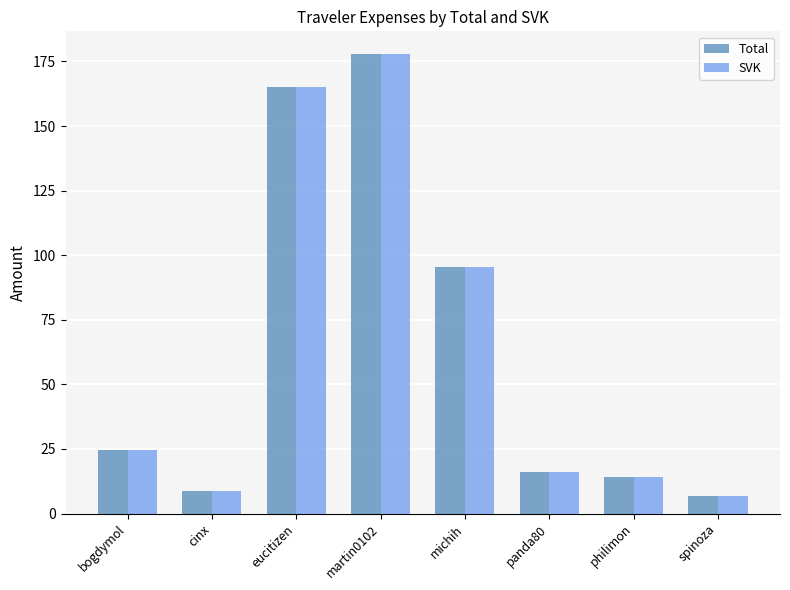

What are all the series names shown in the legend?

Total, SVK